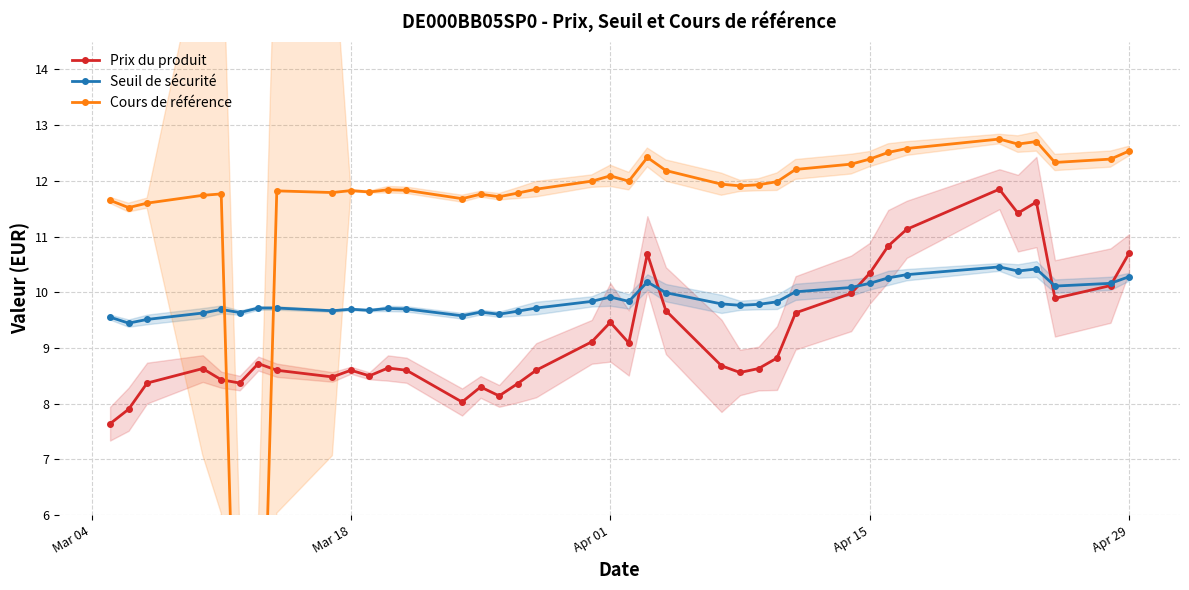

How many distinct data groups are displayed?

3